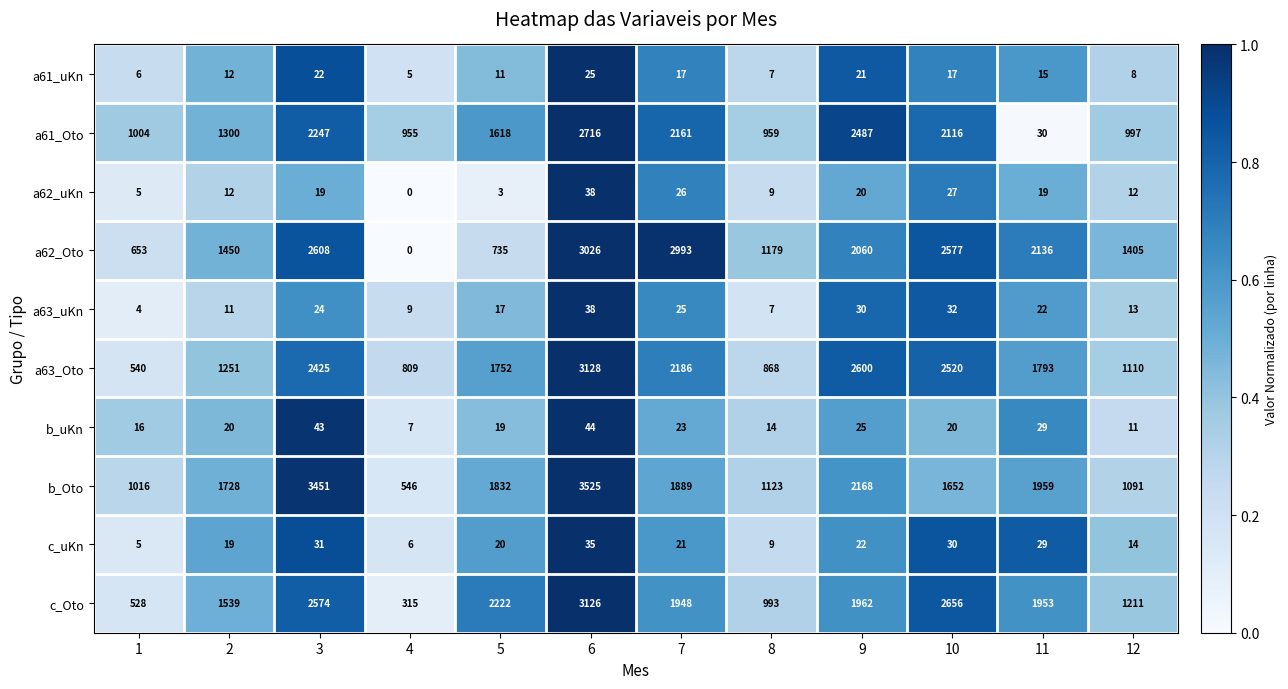

What is the difference between the highest and lowest values at 8?

1172